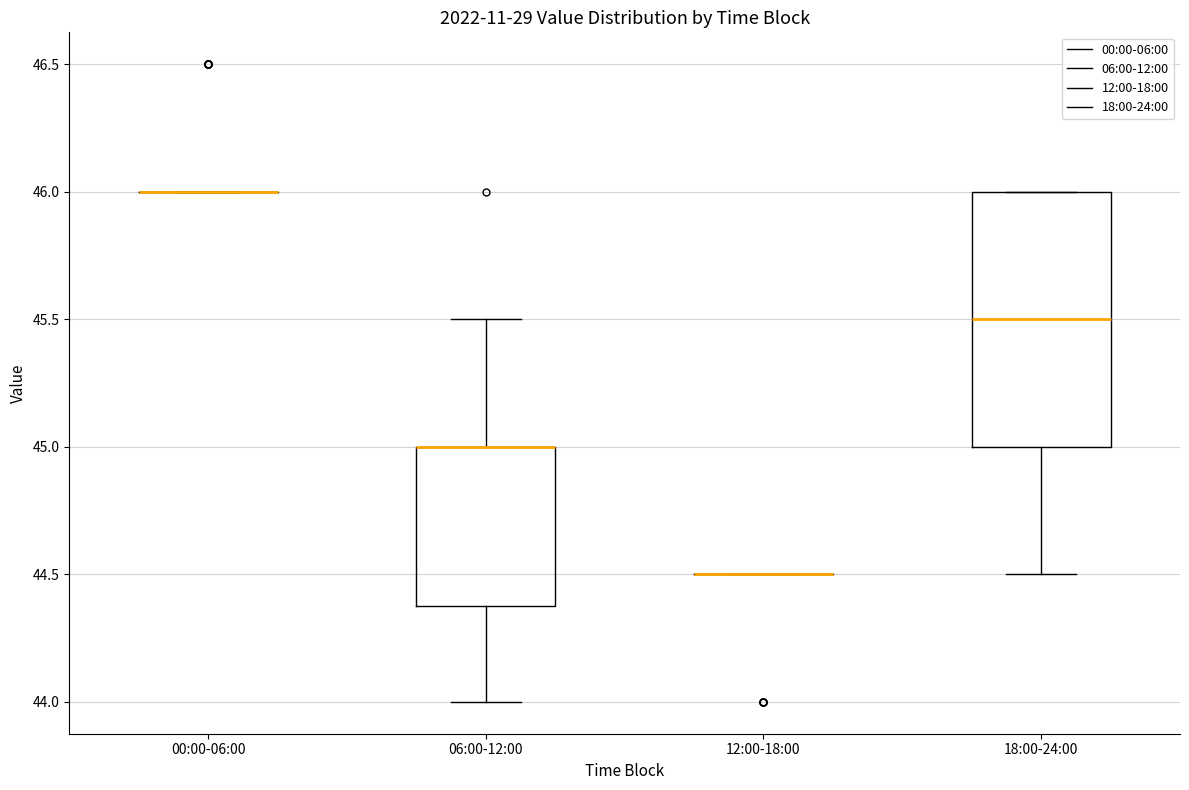

Which box is the tallest, from its lower edge to its upper edge?

18:00-24:00